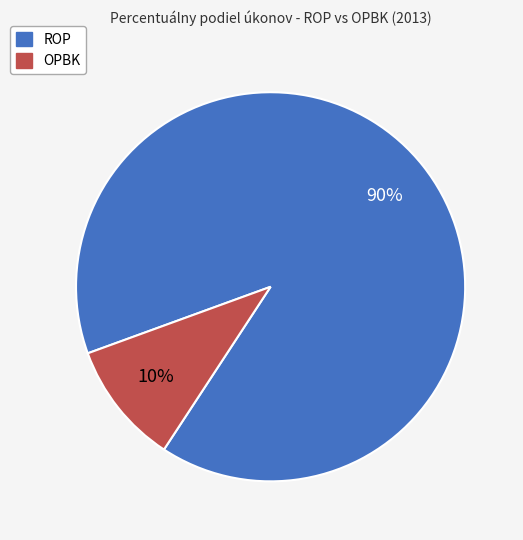

To the nearest percent, what is the average slice percentage?

50%